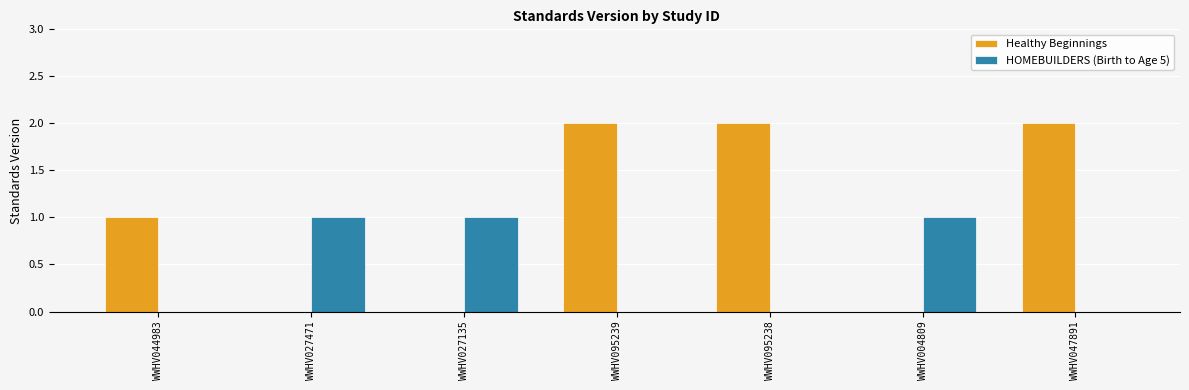

Is it true that HOMEBUILDERS (Birth to Age 5) equals 0 at WWHV095239?

True